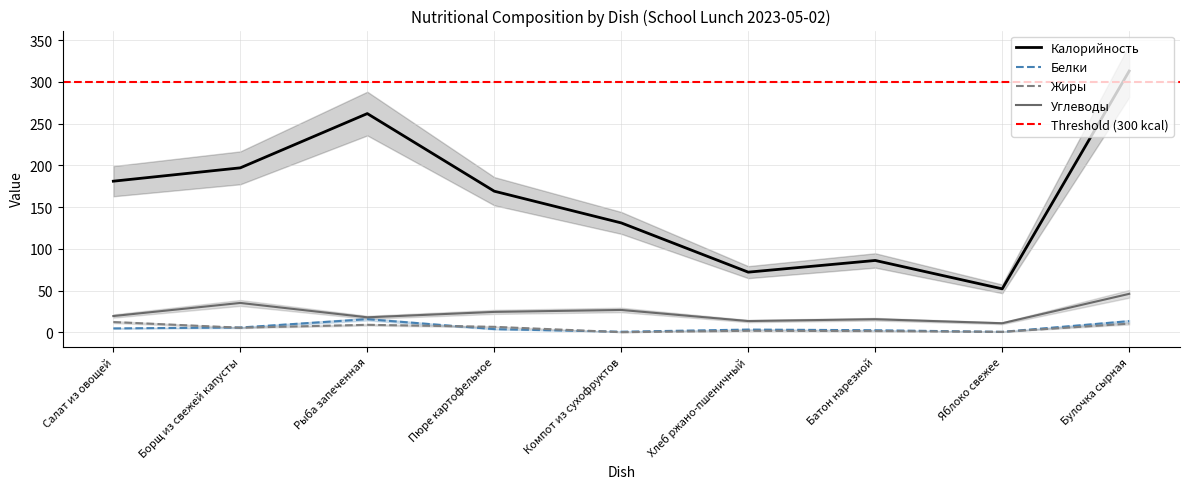

Between Батон нарезной and Пюре картофельное, which is larger?

Пюре картофельное